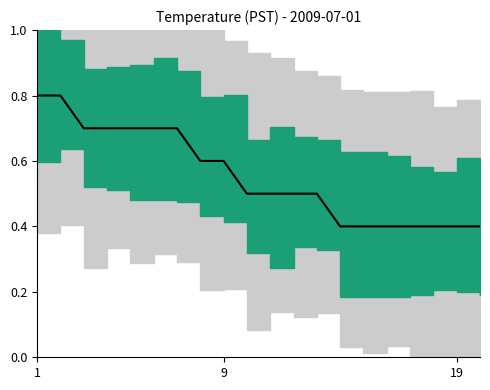

Count the values in the range 0 to 1.

20